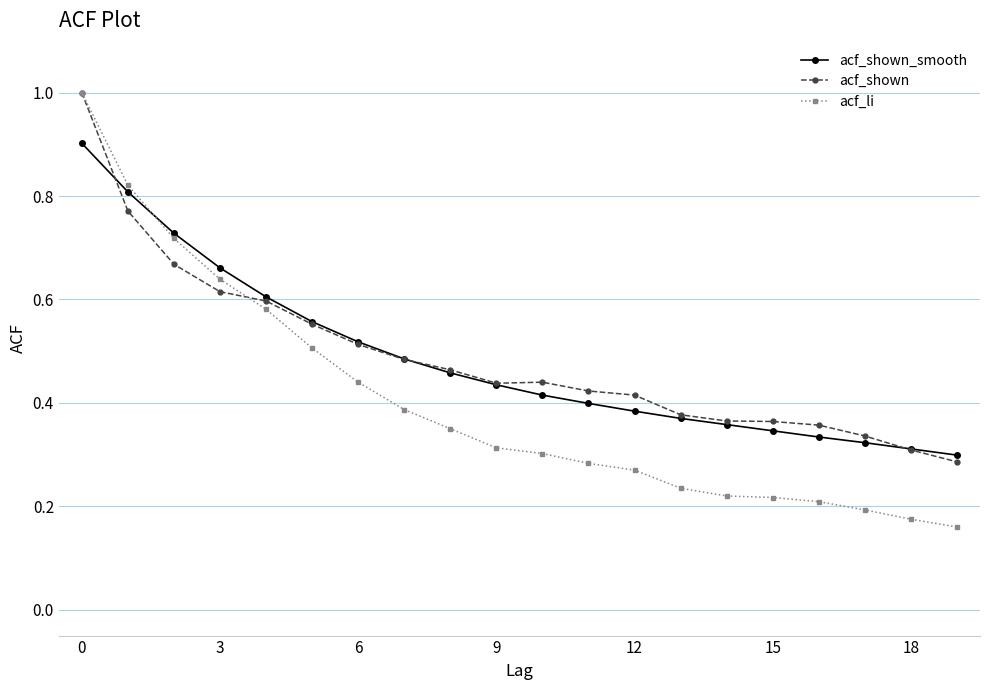

What is the maximum value shown in the chart?

1.0